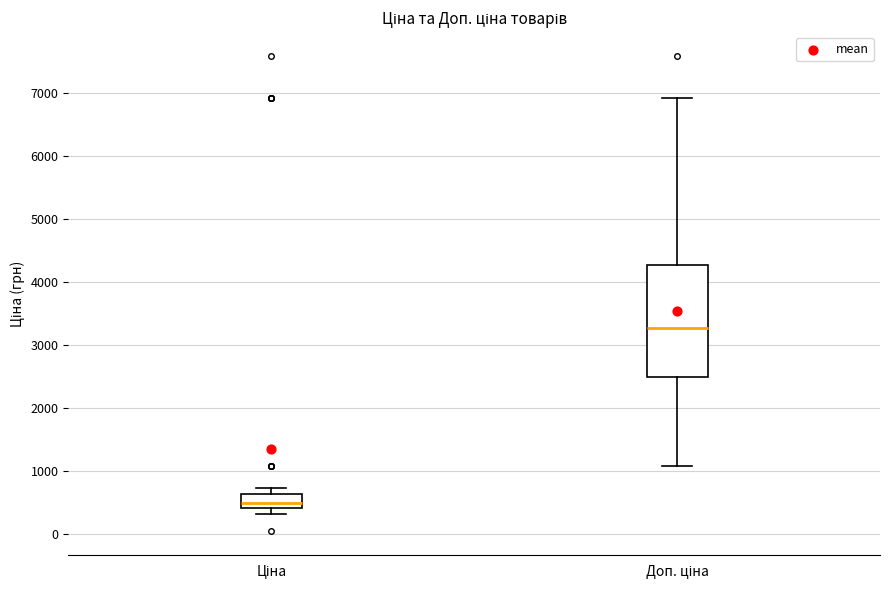

Reading left to right, read every box against the y-axis: the position of its median line, the range the box covers, and the ends of its whiskers. The values are not printed on the chart, so give them approximately, as read against the axis.

Ціна: median 500, box 400 to 600, whiskers 300 to 700
Доп. ціна: median 3300, box 2500 to 4300, whiskers 1100 to 6900